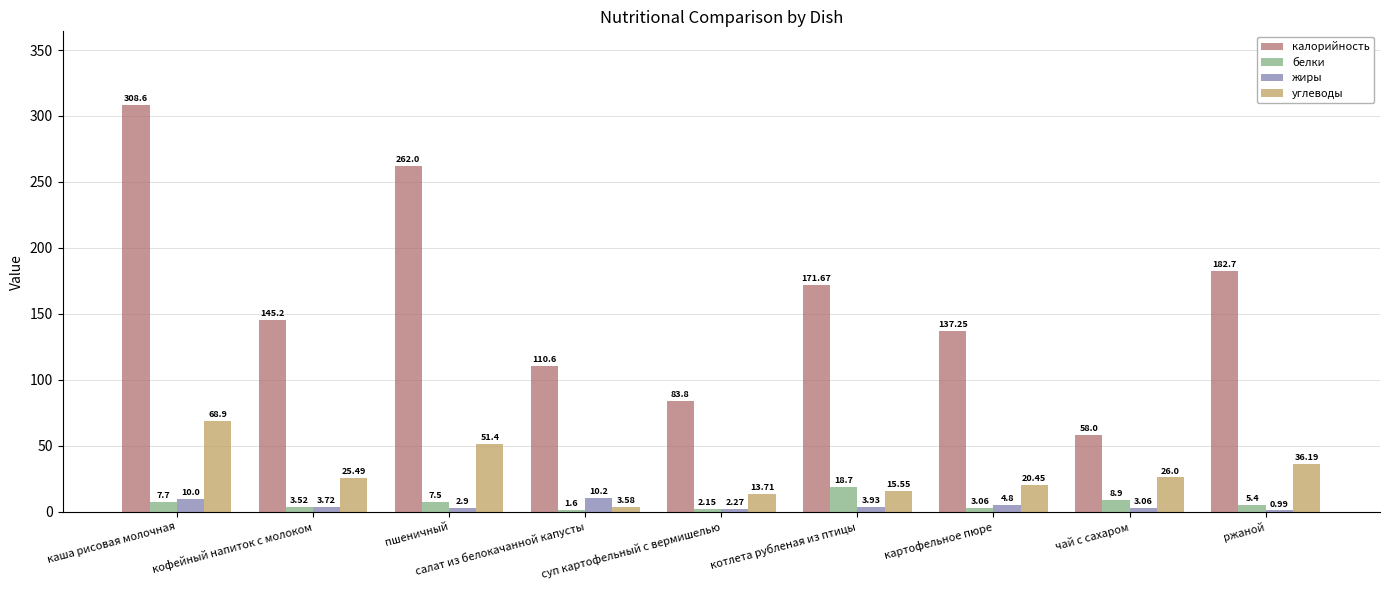

At which category does the chart reach its peak across all series?

каша рисовая молочная